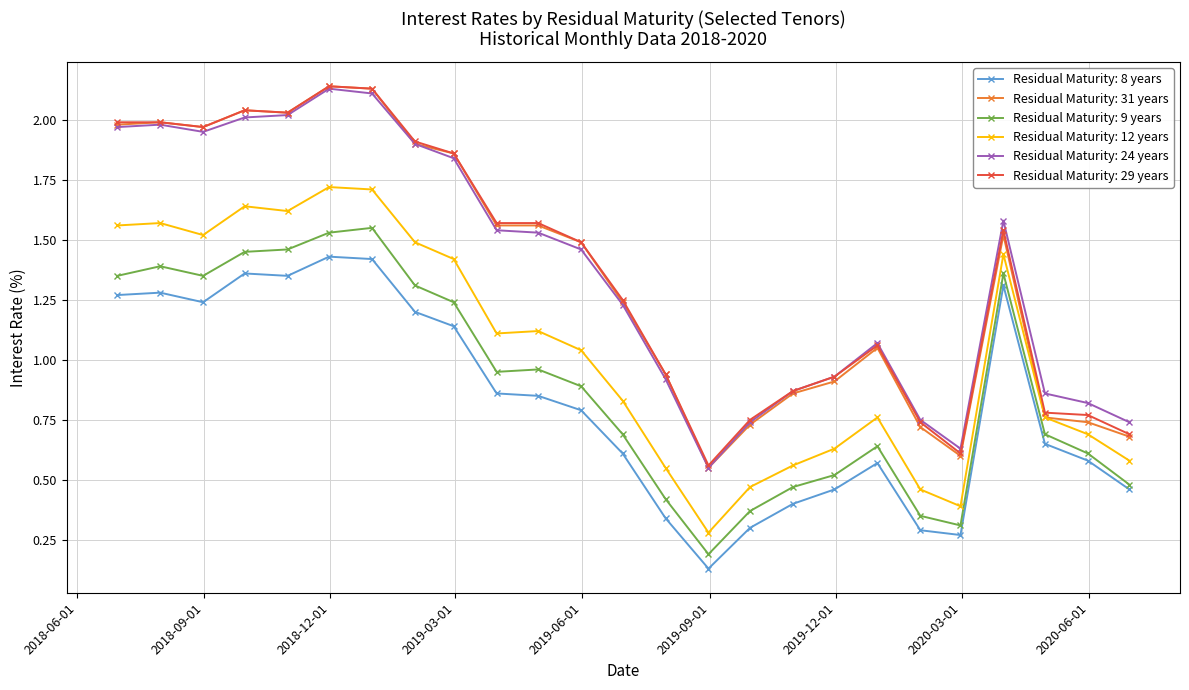

Which series has the largest range (max minus min)?

Residual Maturity: 31 years